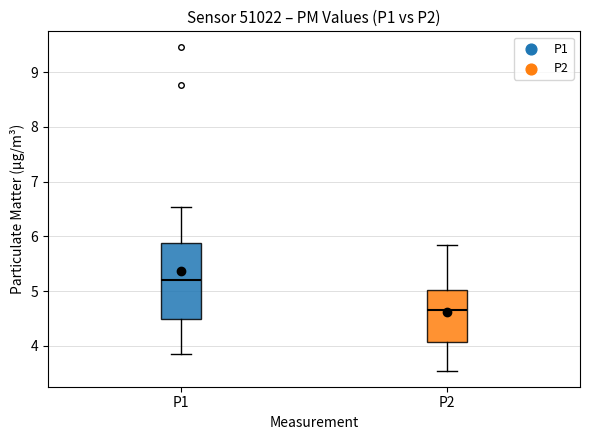

Where does the lower whisker of the box for P2 end on the y-axis? The values are not printed on the chart, so give them approximately, as read against the axis.

3.6